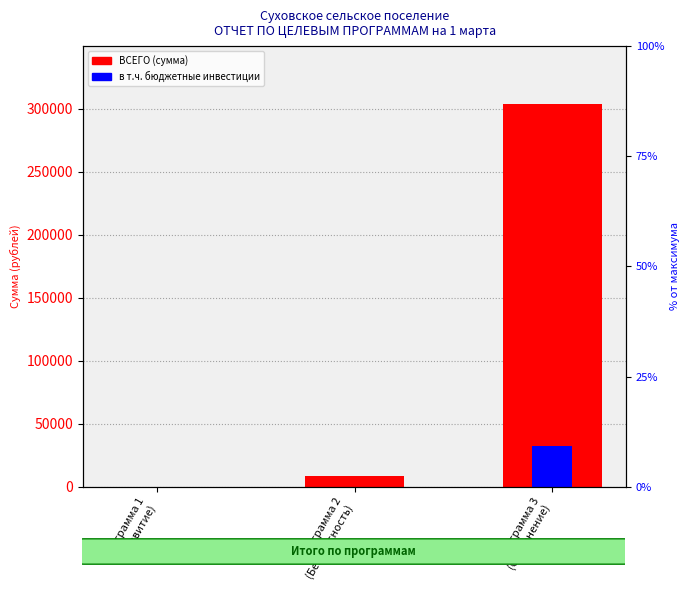

How many data points does each series have?

3